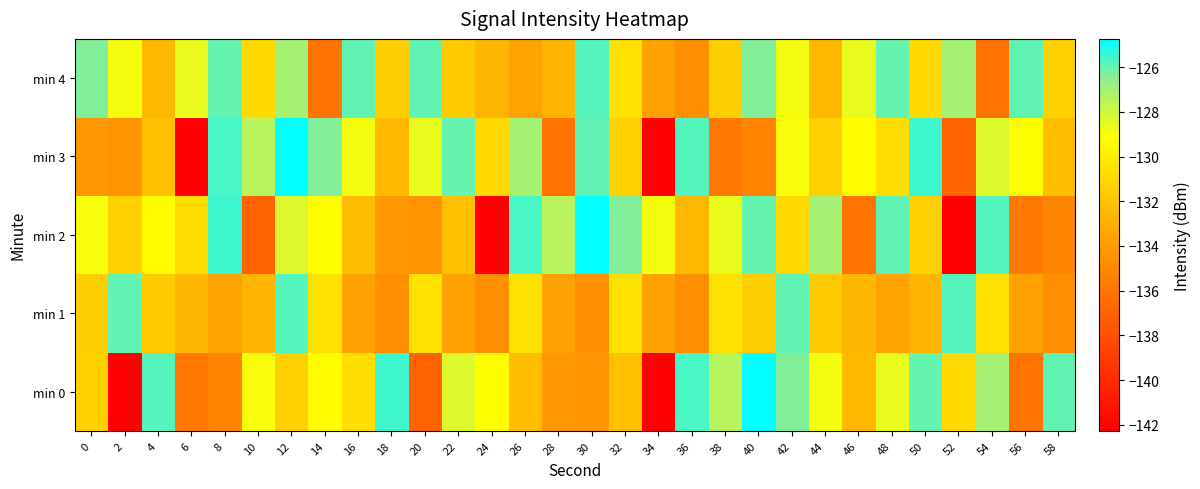

How many series are shown in this chart?

5